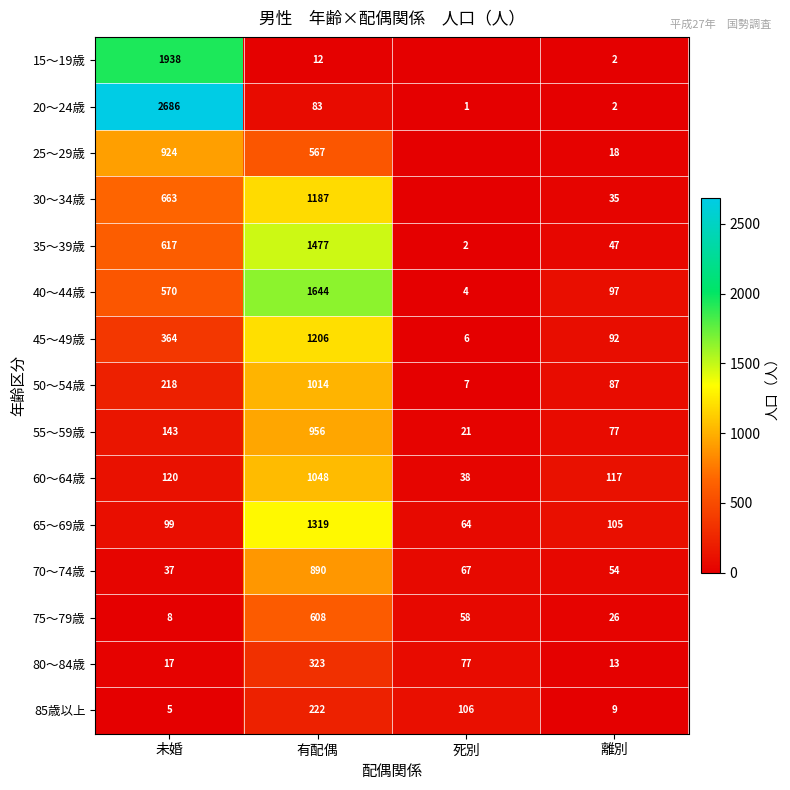

What is the sum of all 70～74歳 values?

1048